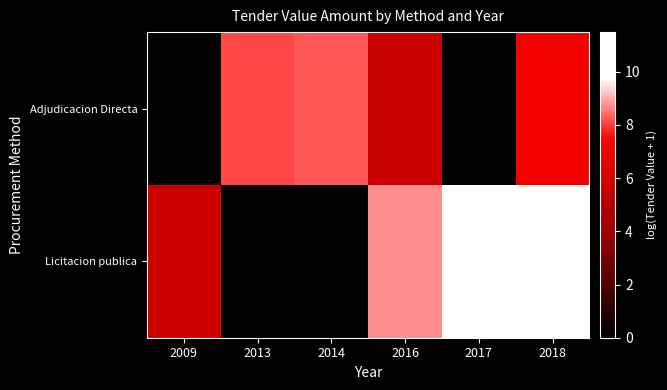

Rank the series by their average value, from lowest to highest.

Adjudicacion Directa, Licitacion publica